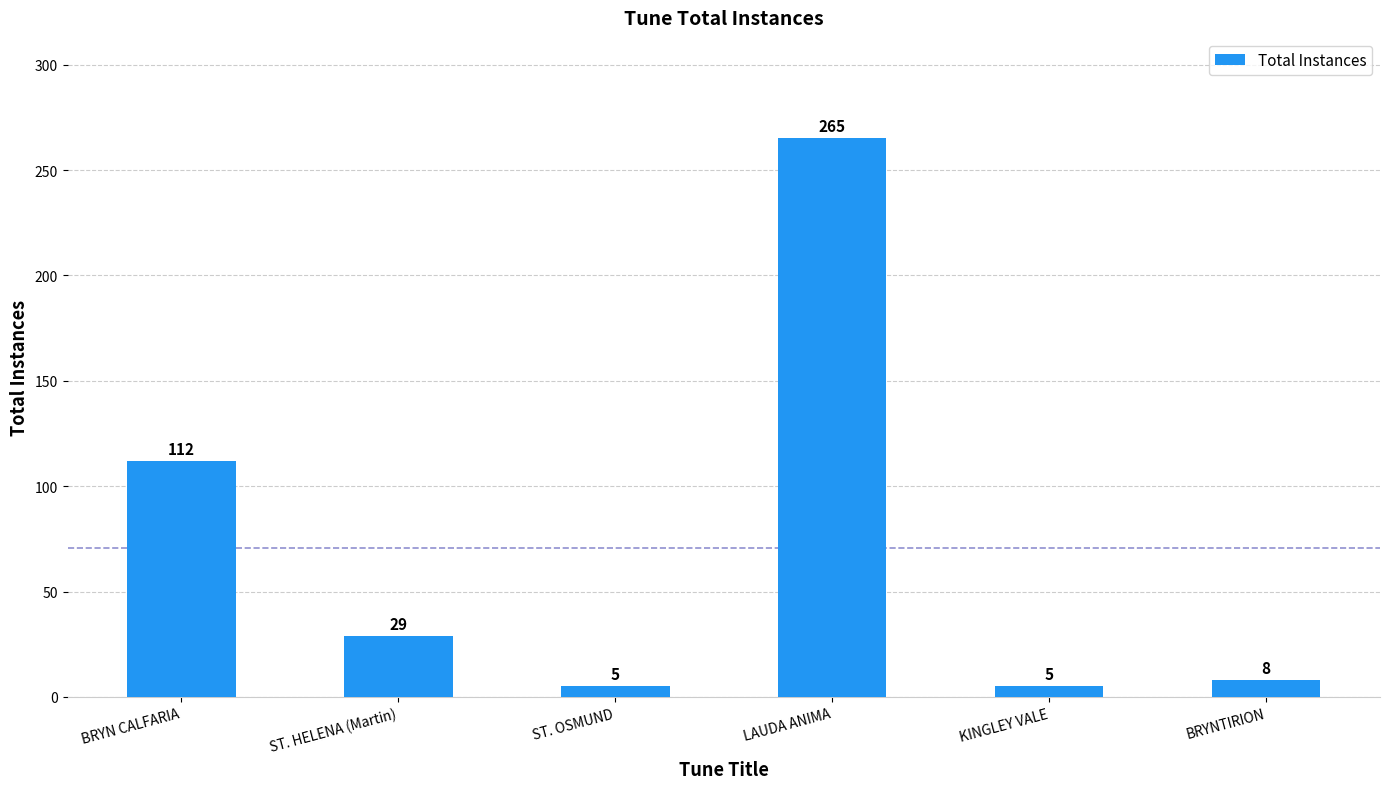

Are the bars horizontal?

No